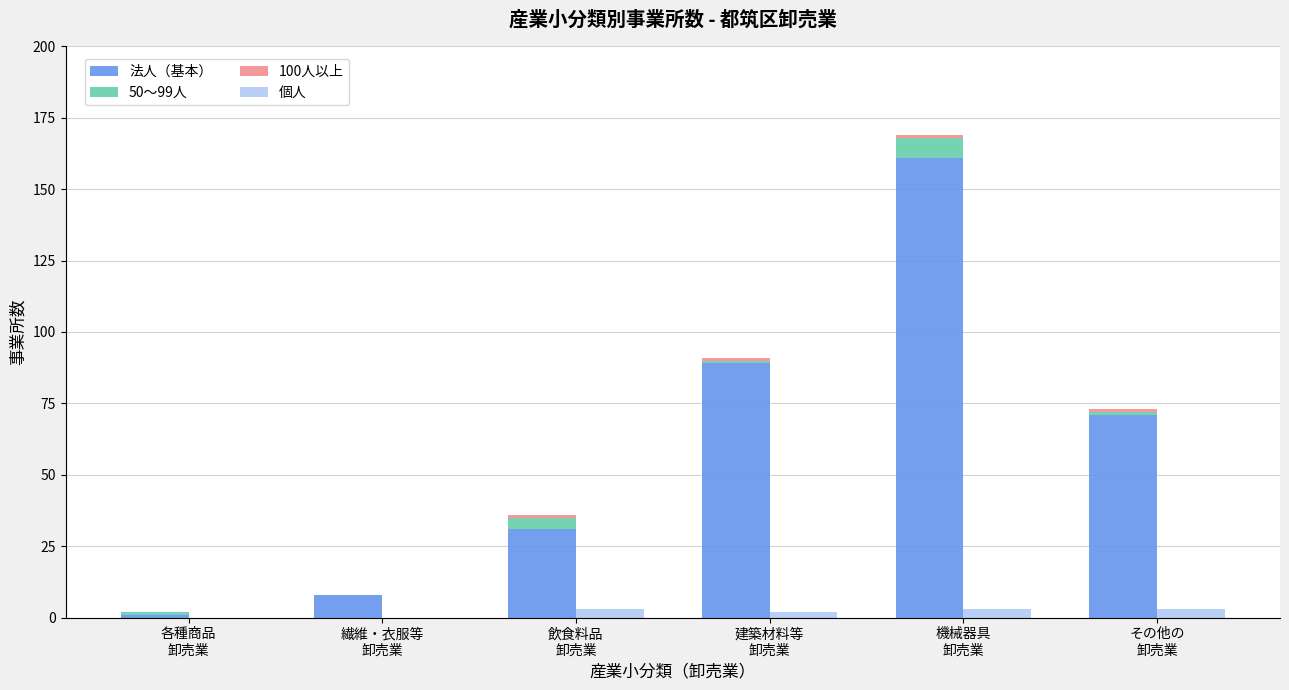

What is the total value across all series at 飲食料品
卸売業?

39